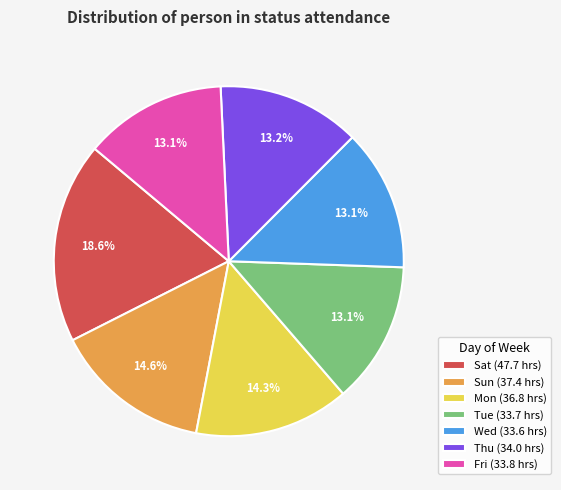

Does Wed (33.6 hrs) represent more than half of the total?

No